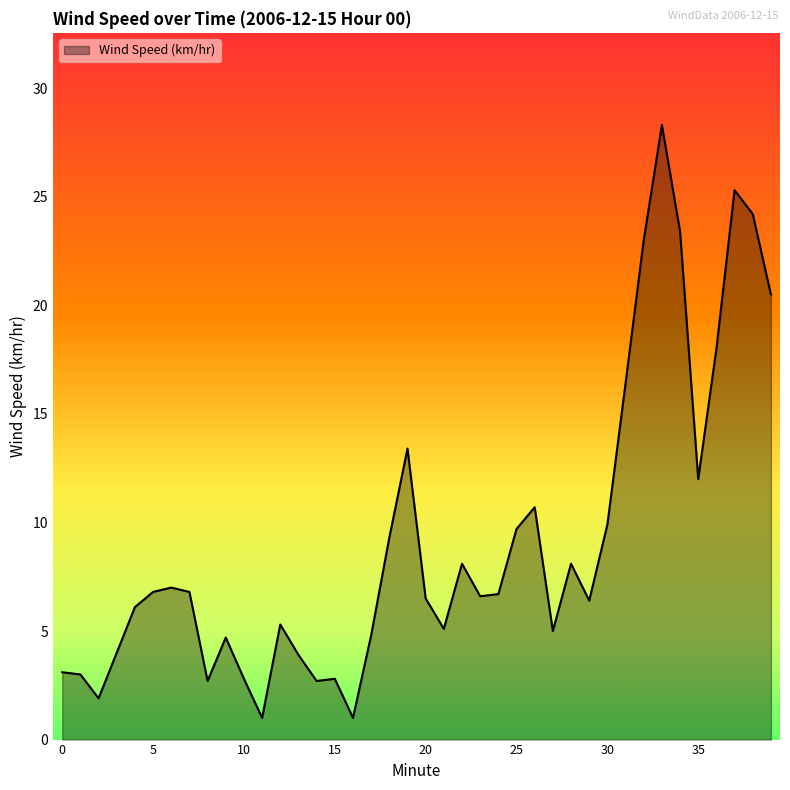

Count the number of data series in this chart.

1